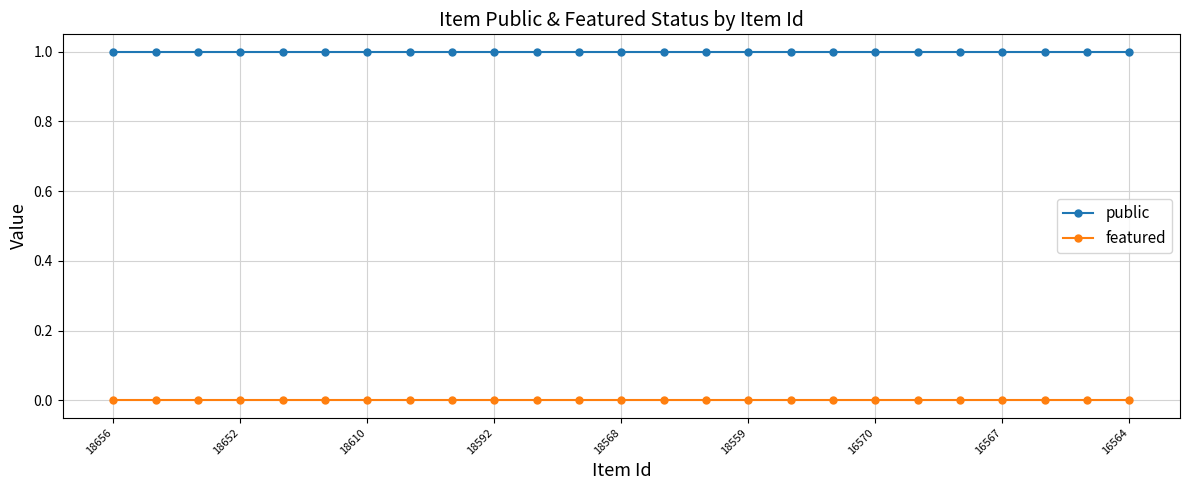

At how many categories does at least one series exceed 0?

25